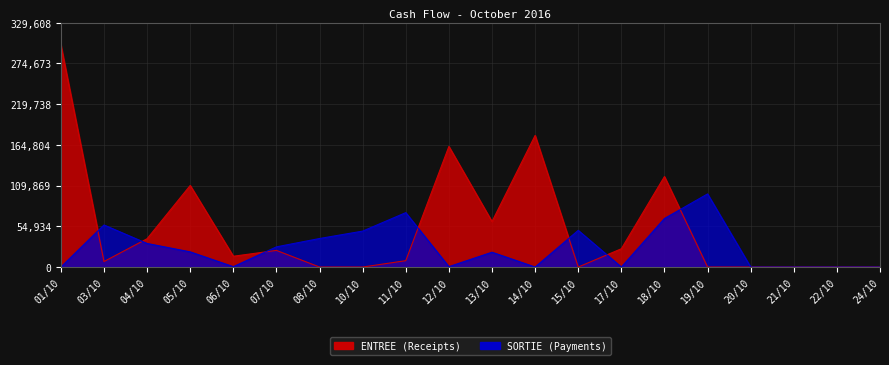

The value of SORTIE at 19/10 is 23355. True or false?

False